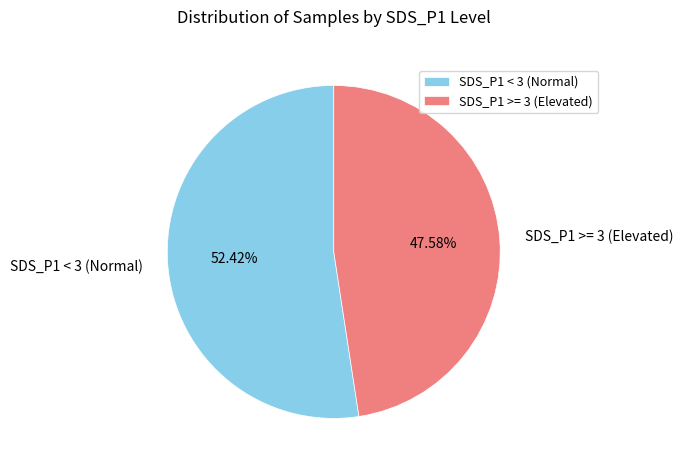

Which category accounts for the majority?

SDS_P1 < 3 (Normal)